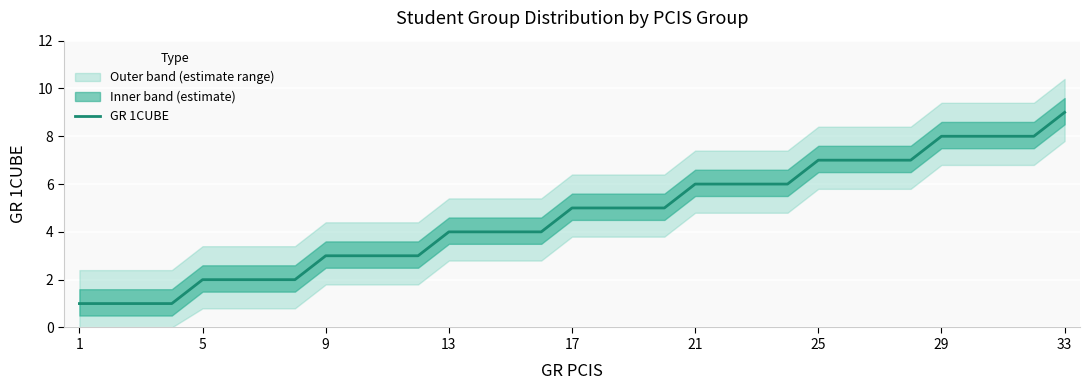

Which label corresponds to the smallest value in the chart?

1